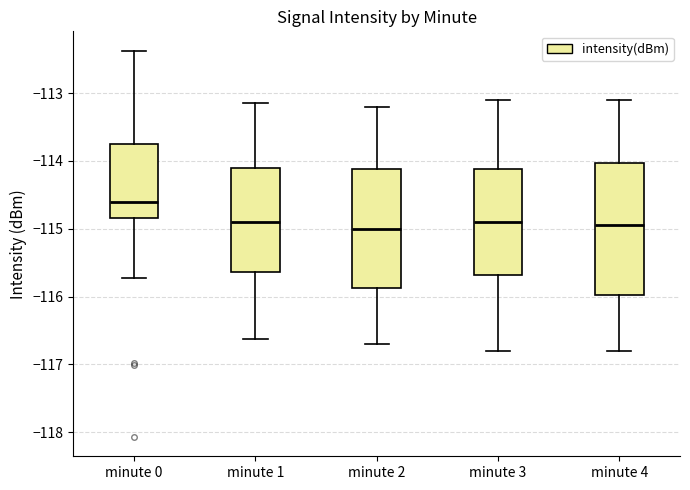

Which box's median line is the highest?

minute 0